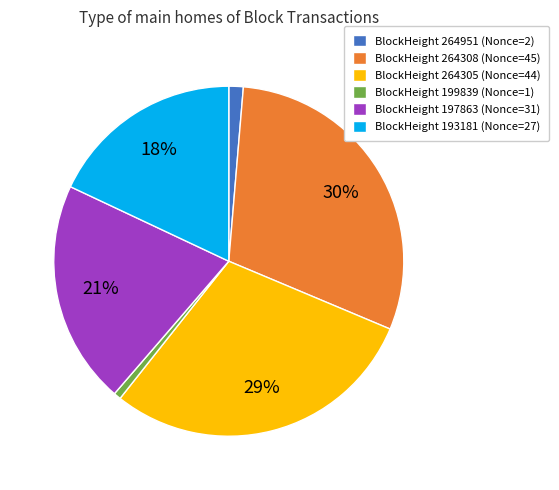

How many segments does this pie chart have?

6